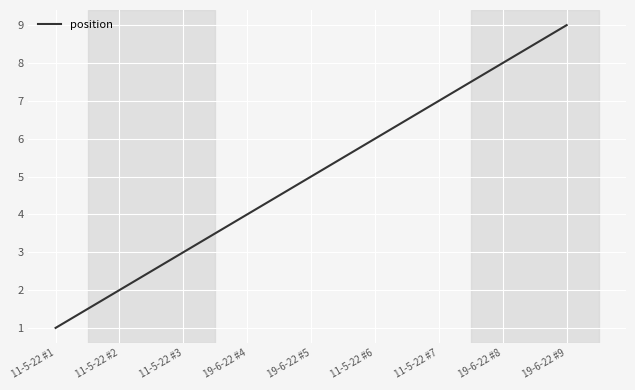

Is it true that the value at 11-5-22 #7 is 7?

True